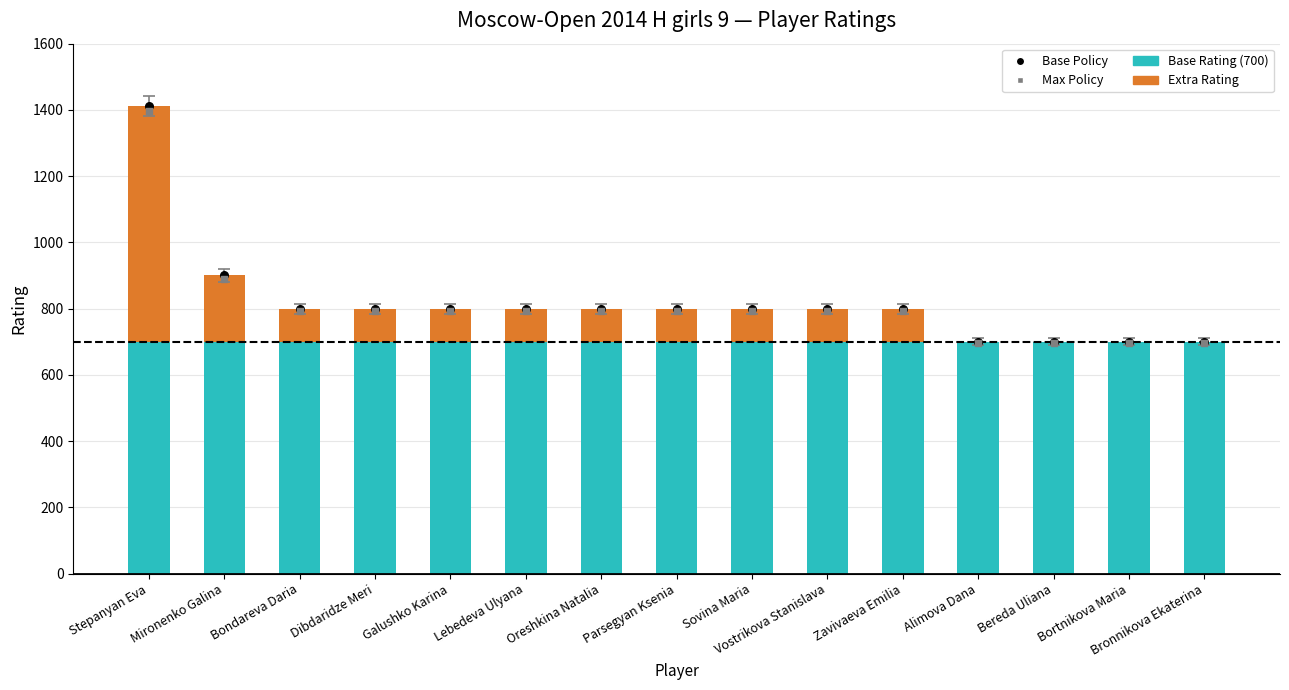

At how many categories does at least one series exceed 585?

15